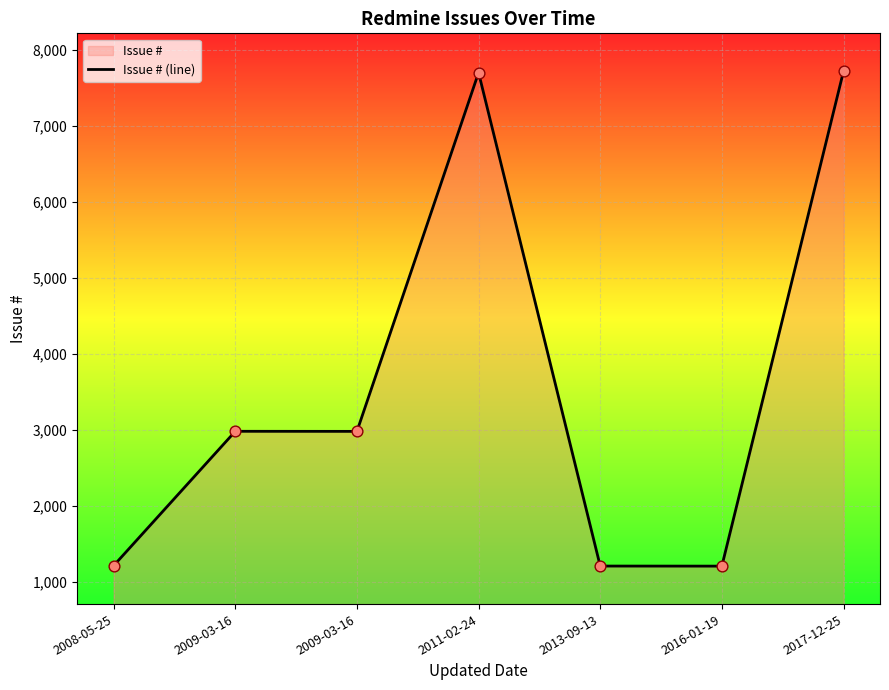

What is the change in value from 2009-03-16 to 2016-01-19?

-1775